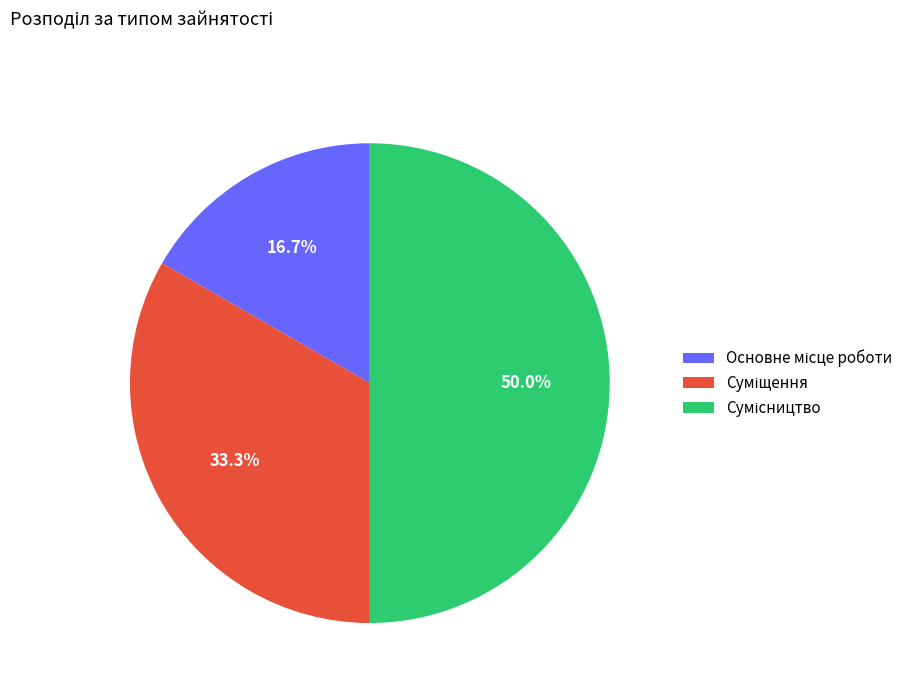

Count the number of slices in the pie.

3